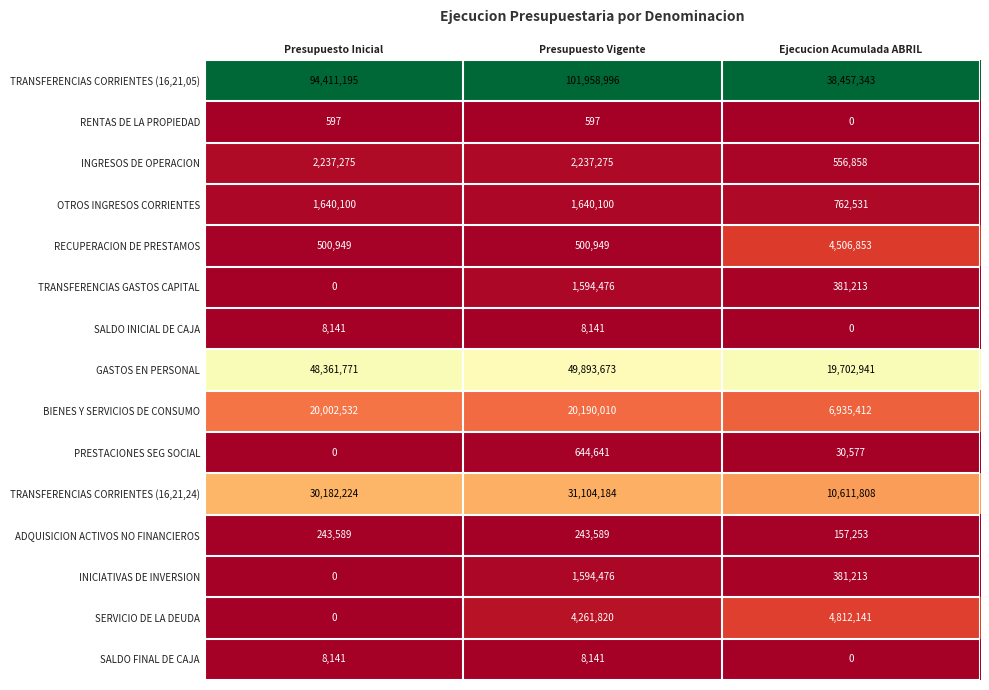

What is the total value across all series at Presupuesto Vigente?

215881068